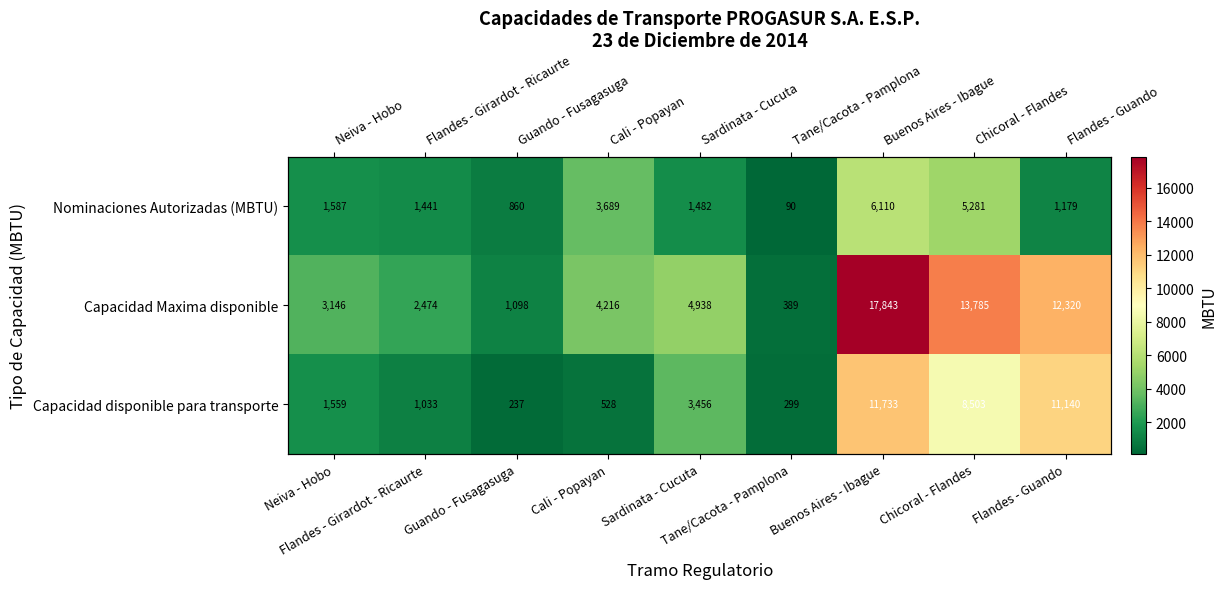

Which series has the widest spread of values?

Capacidad Maxima disponible